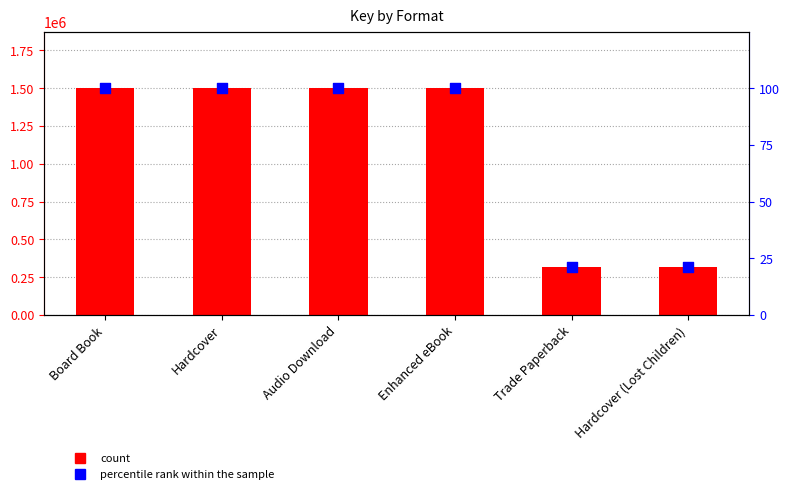

Which series reaches the minimum Y coordinate?

percentile rank within the sample